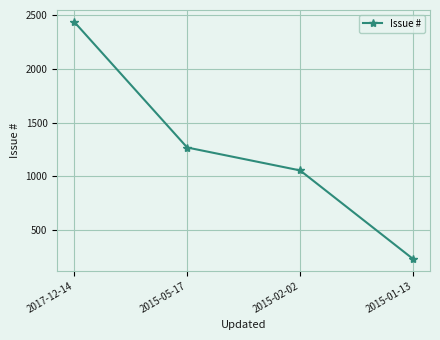

The chart shows a value of 1269 at 2015-05-17. True or false?

True